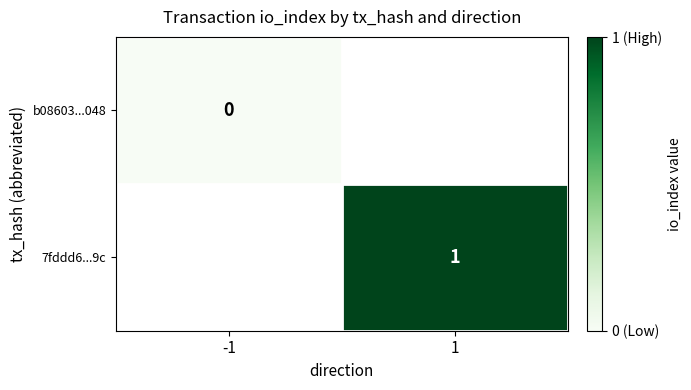

Is it true that 7fddd6...9c equals 1 at 1?

True